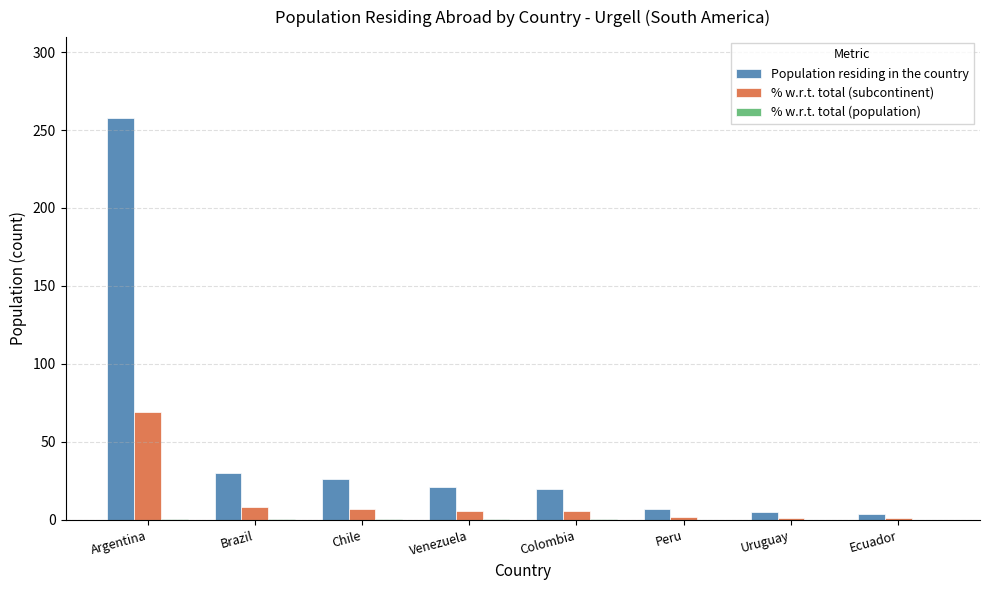

Which series changed the most between Argentina and Colombia?

Population residing in the country